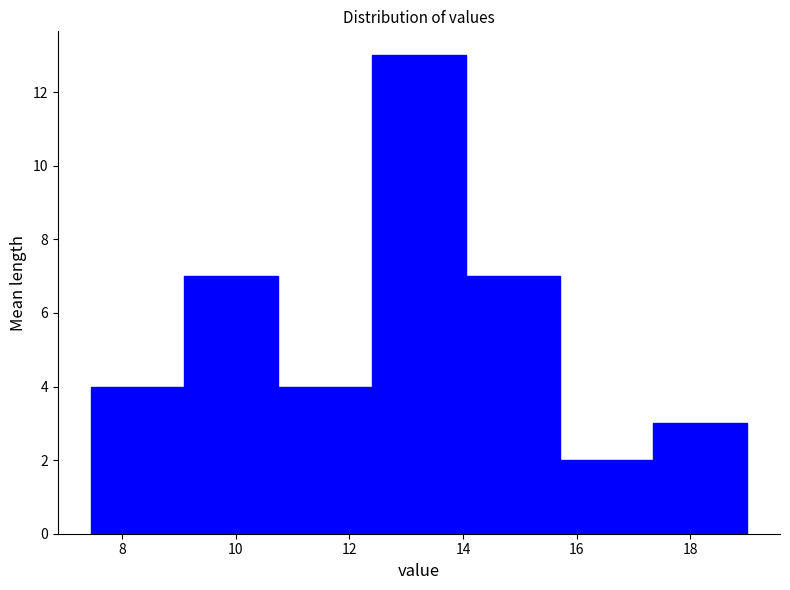

Reading left to right, transcribe this chart: for each bar, give the range it covers on the x-axis and its height. Neither the bar edges nor the heights are printed on the chart, so give them approximately, as read against the axes.

7.45 to 9.10: 4
9.10 to 10.75: 7
10.75 to 12.40: 4
12.40 to 14.05: 13
14.05 to 15.70: 7
15.70 to 17.35: 2
17.35 to 19.00: 3